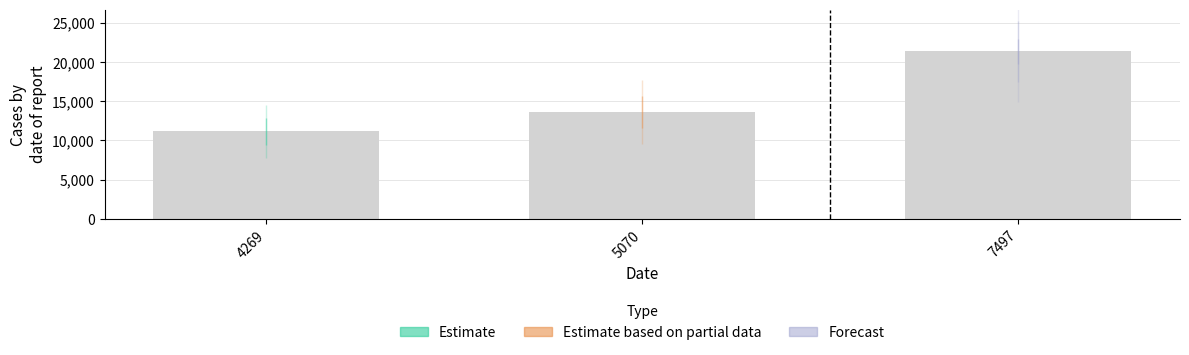

How many values are between 11129 and 21338?

3